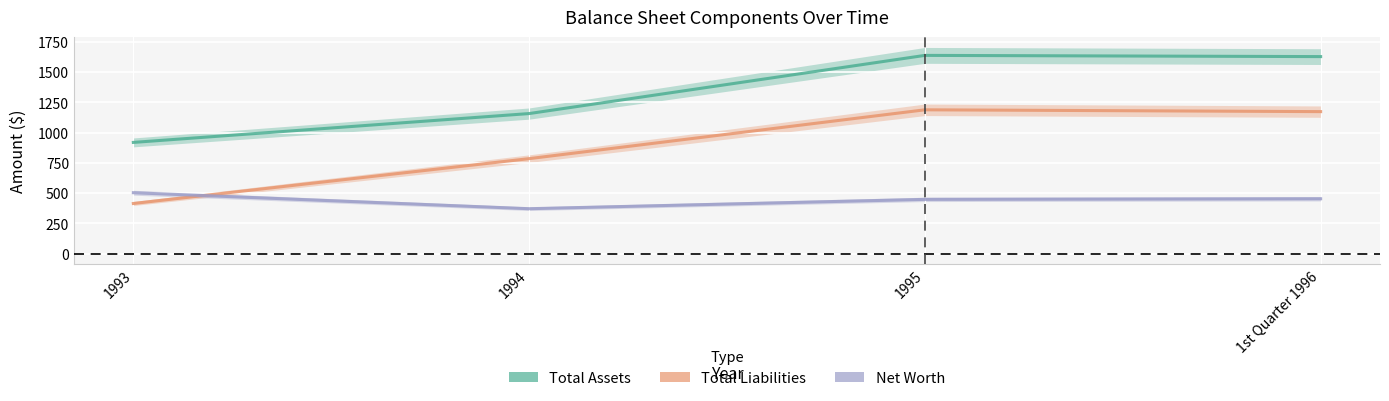

True or false: Total Liabilities has a value of 785 at 1994.

True